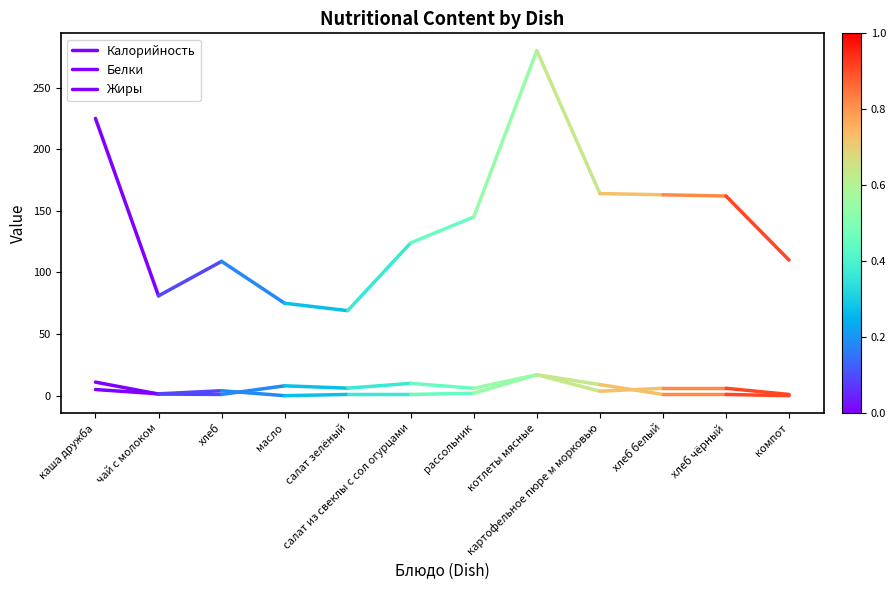

Is the value of Жиры at чай с молоком greater than the value of Белки at каша дружба?

No